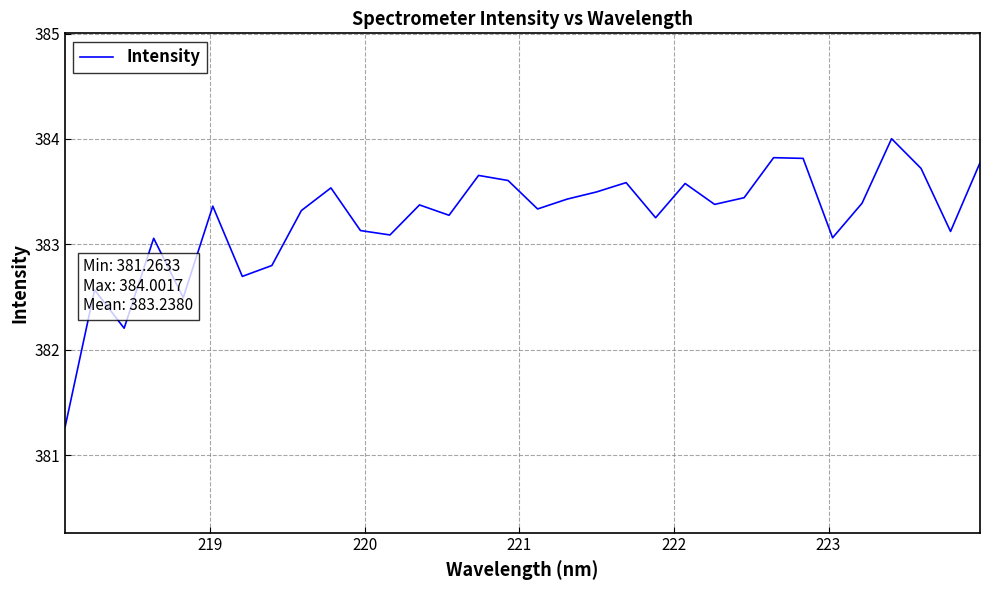

What is the maximum value shown in the chart?

384.0